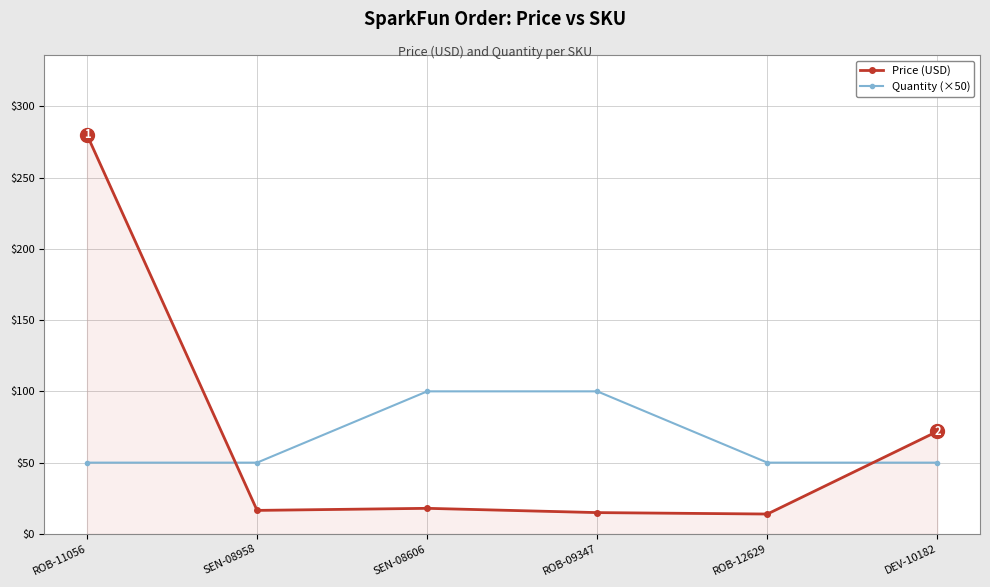

In Price (USD), how many points are higher than both neighbors (excluding endpoints)?

1